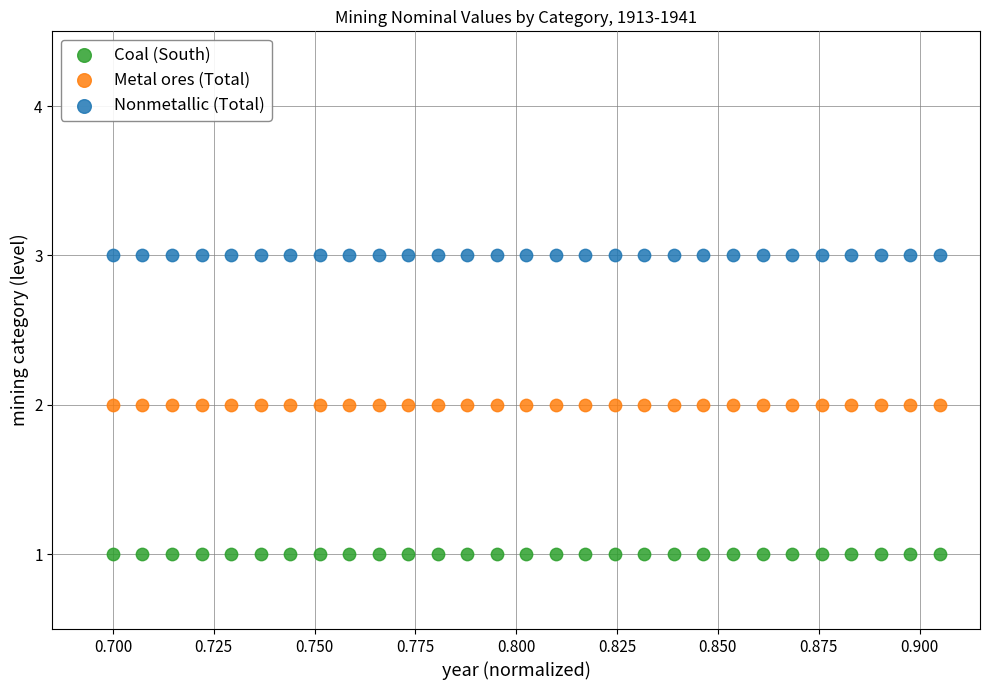

Which series contains the highest Y value?

Nonmetallic (Total)